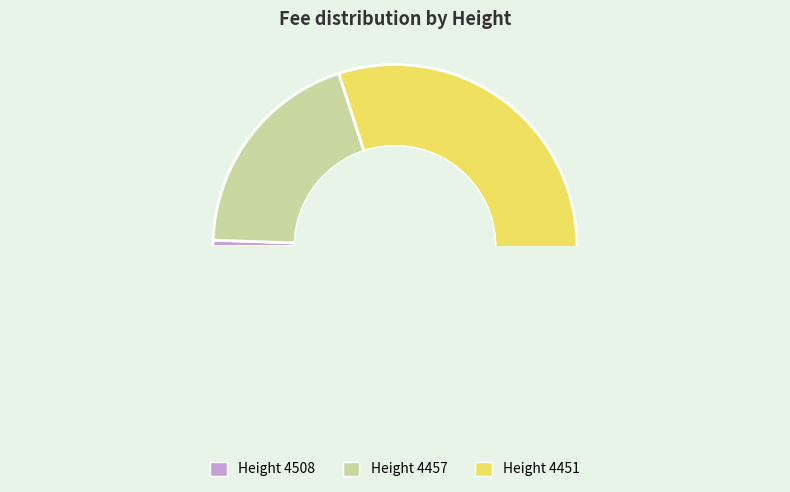

Does any single category account for the majority?

Yes